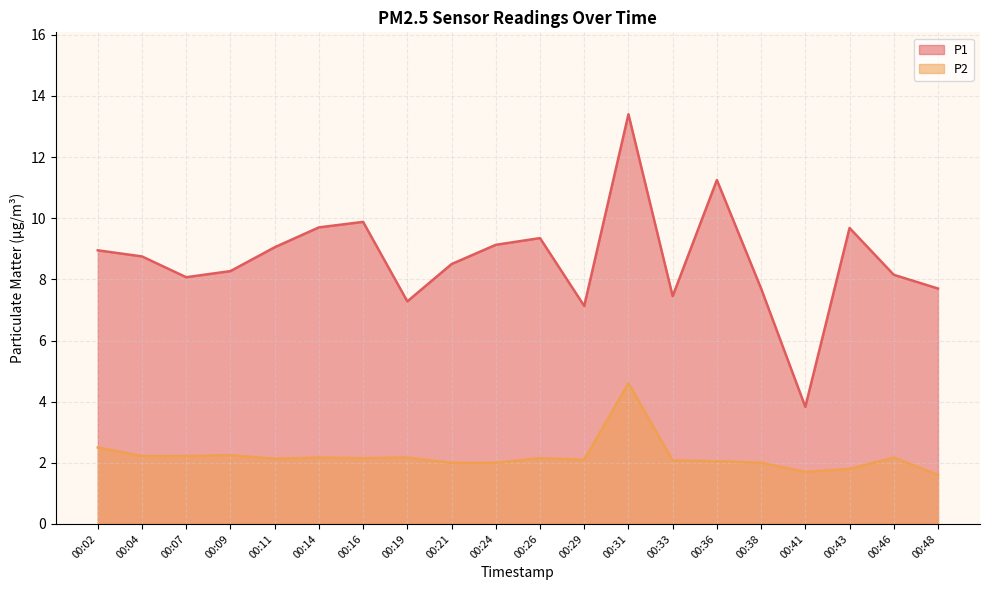

True or false: P2 and P1 intersect in this chart.

False